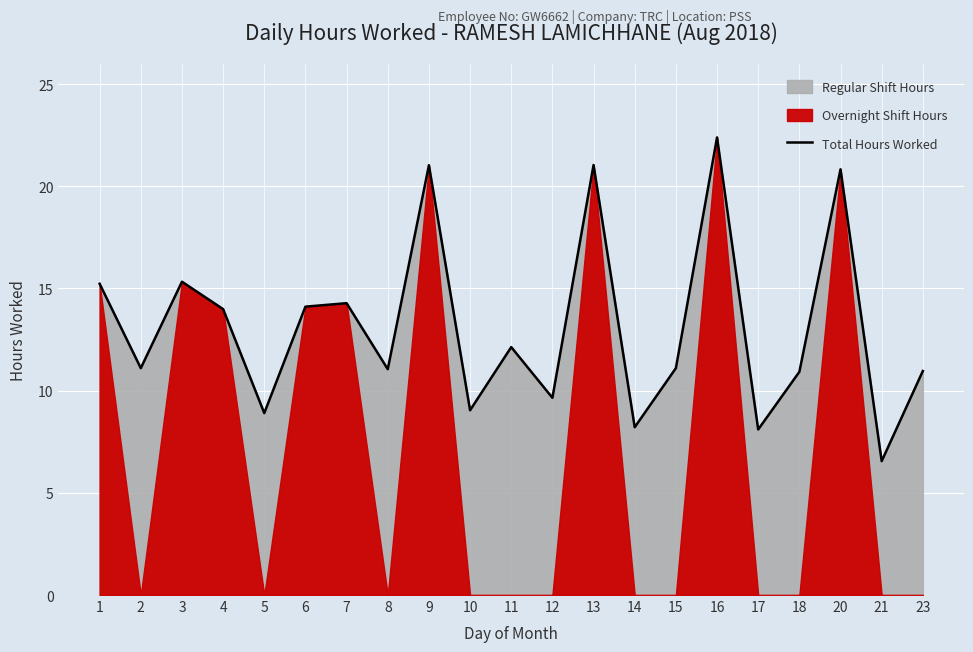

What is the maximum value shown in the chart?

22.4